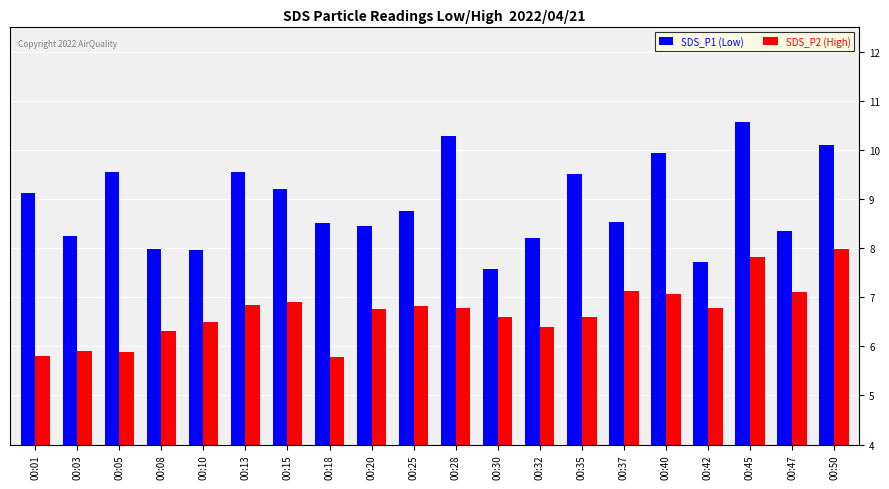

At how many categories does at least one series exceed 9?

9